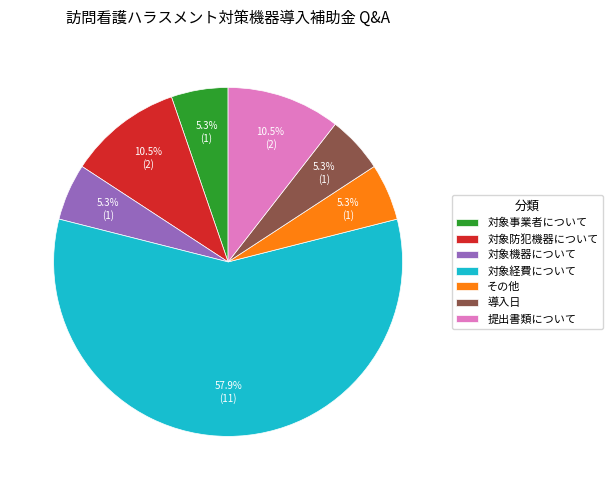

Combined, do 対象防犯機器について and 対象機器について account for over 50%?

No